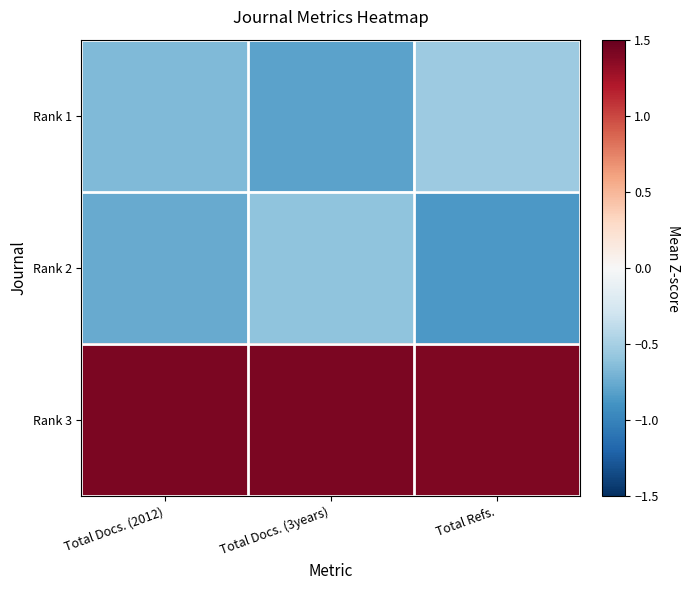

Reading left to right, list all the values displayed in this chart.

Rank 1: Total Docs. (2012)=-0.7	Total Docs. (3years)=-0.8	Total Refs.=-0.5
Rank 2: Total Docs. (2012)=-0.8	Total Docs. (3years)=-0.6	Total Refs.=-0.9
Rank 3: Total Docs. (2012)=1.4	Total Docs. (3years)=1.4	Total Refs.=1.4